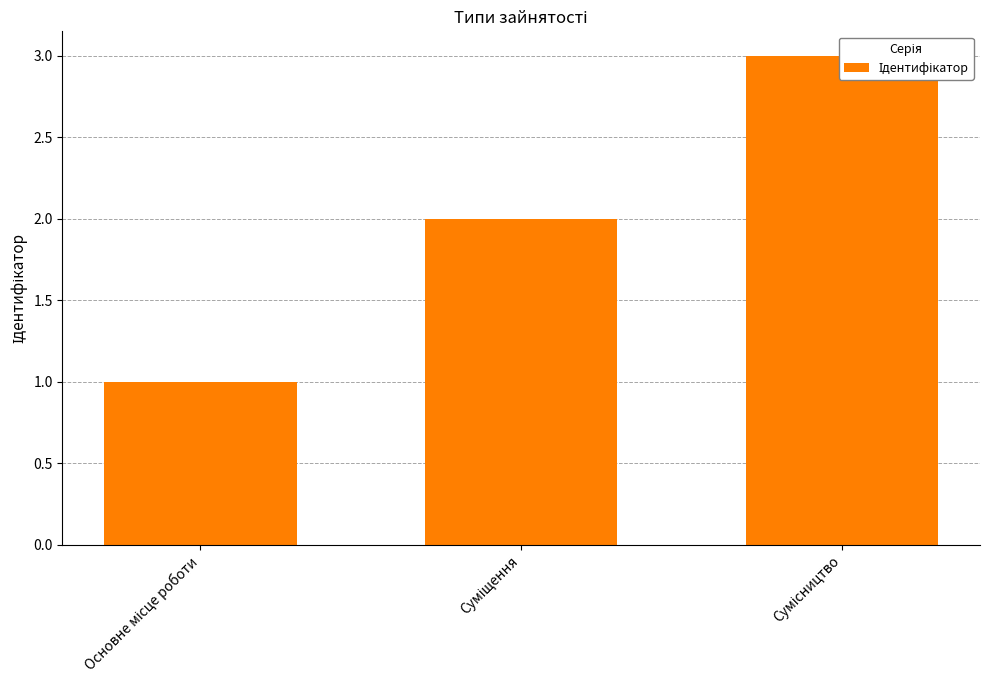

Is it true that the value at Сумісництво is 3?

True